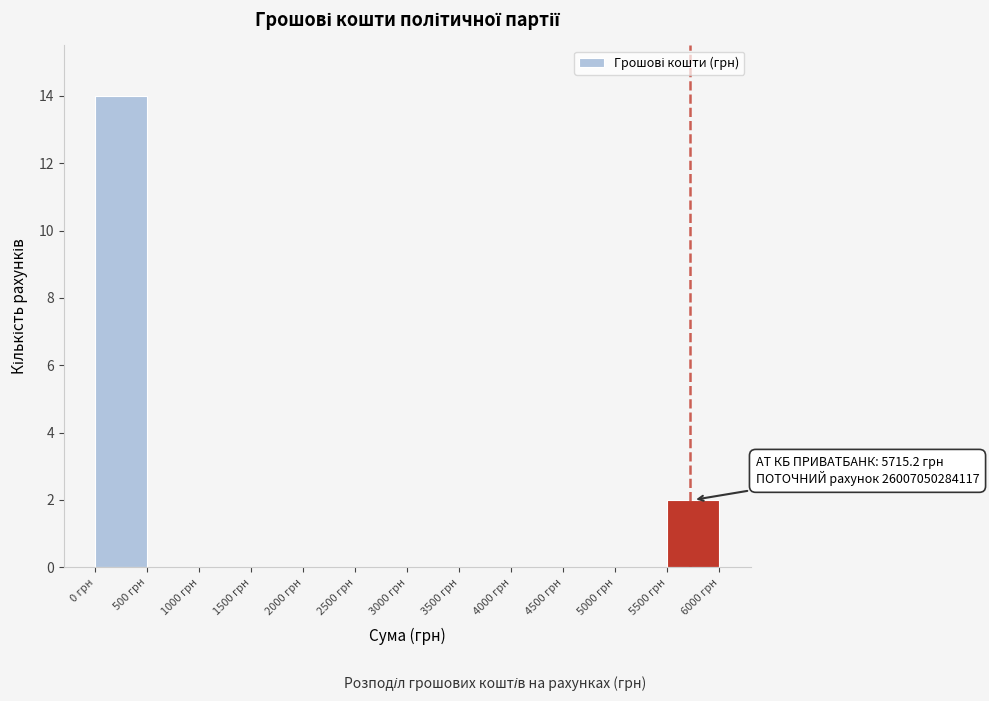

Which range on the x-axis has the tallest bar?

0 to 500